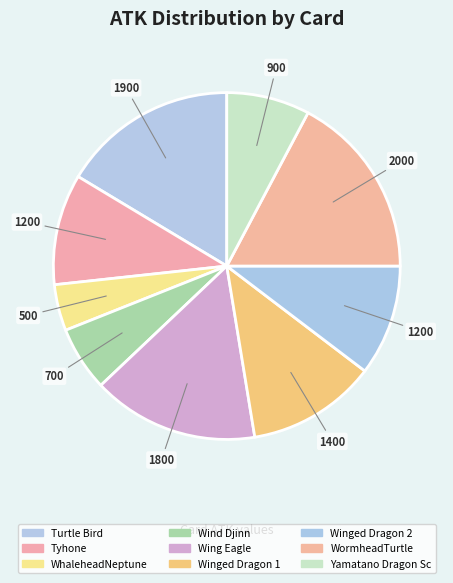

Combined, what portion of the pie is WhaleheadNeptune and Yamatano Dragon Sc?

12.1%